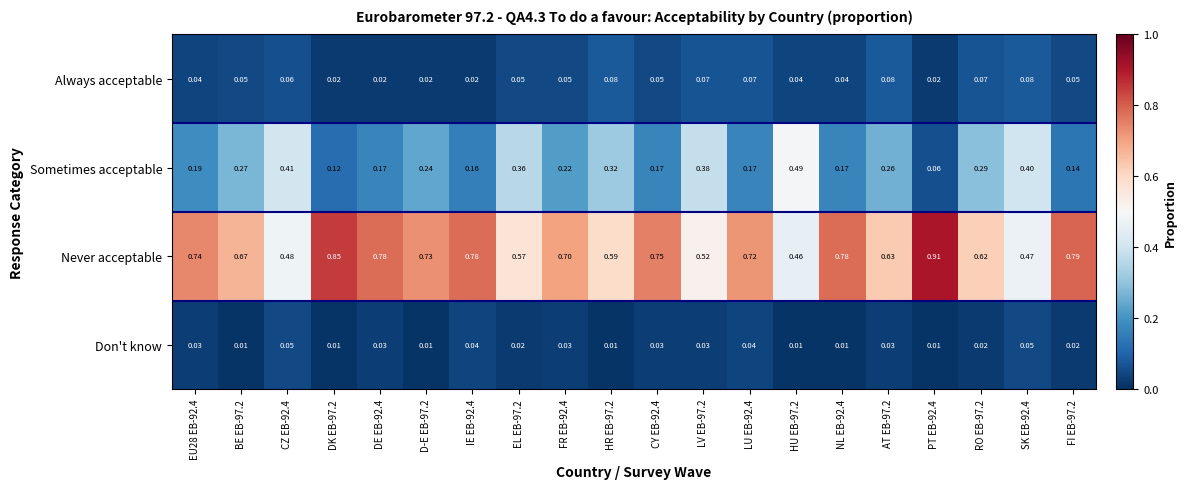

Rank the series by their maximum value, from lowest to highest.

Don't know, Always acceptable, Sometimes acceptable, Never acceptable